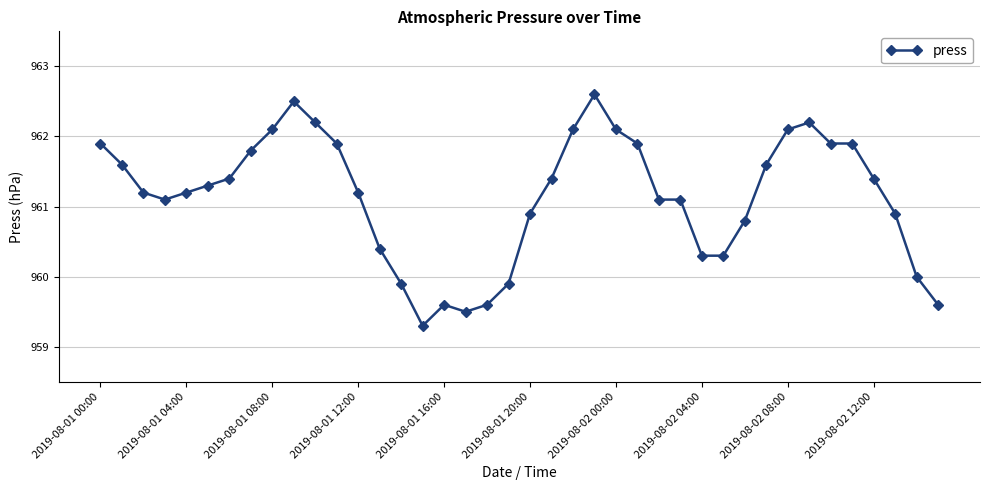

What is the value of the 27th point from the left?

961.1